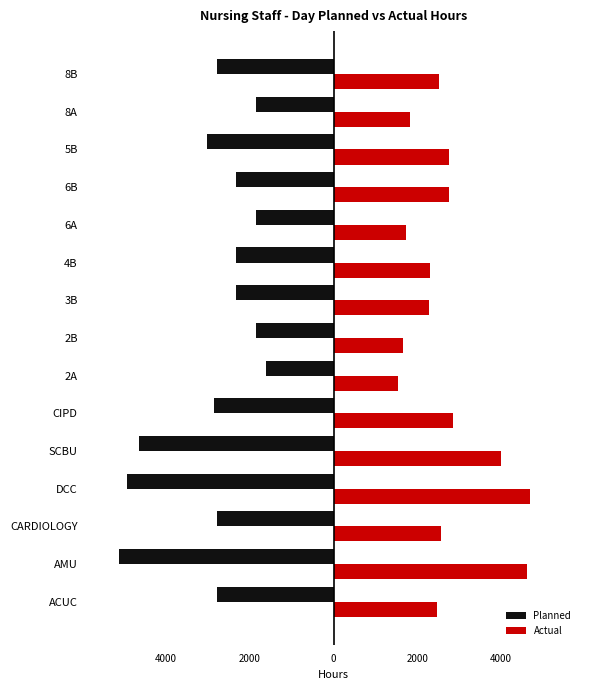

What are all the series names shown in the legend?

Planned, Actual